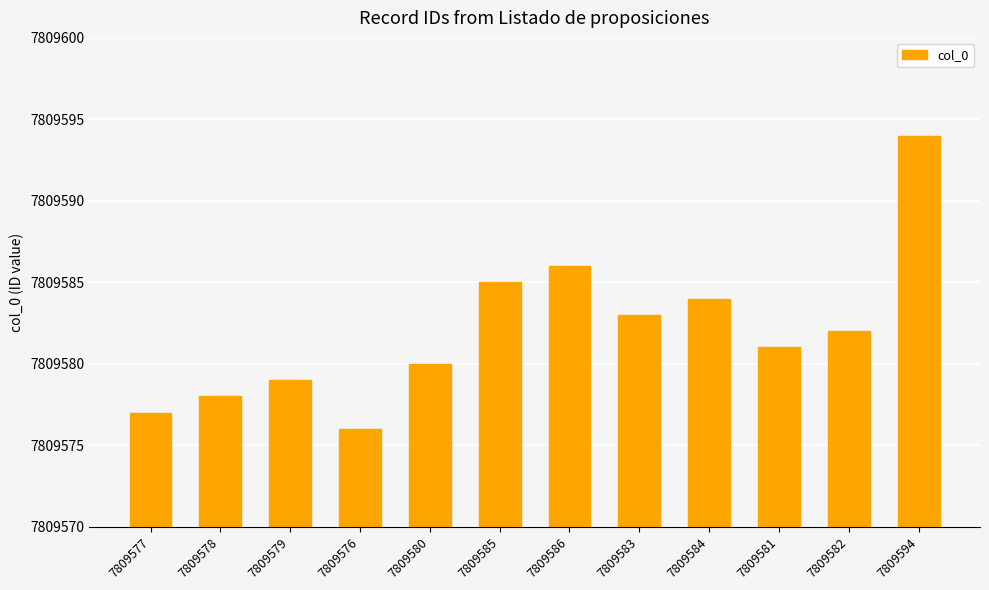

Which has a higher value, 7809583 or 7809581?

7809583